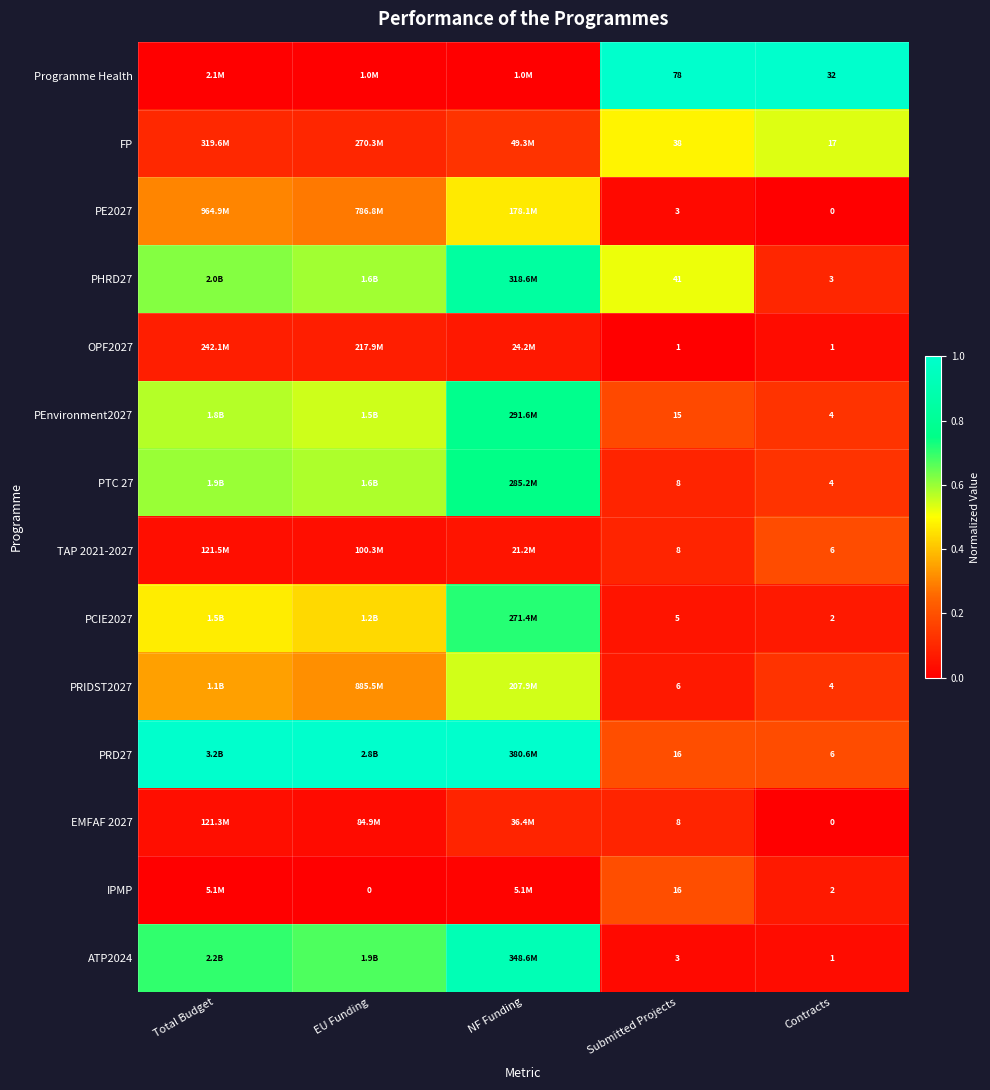

Is the value of FP at Submitted Projects greater than the value of PE2027 at NF Funding?

Yes